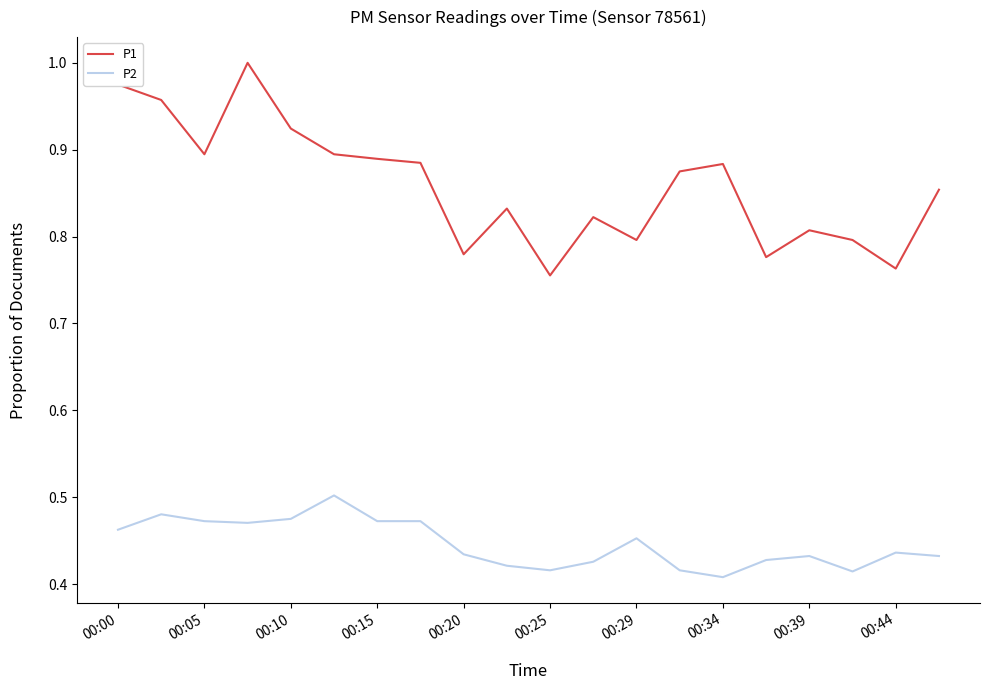

Which series has the largest range (max minus min)?

P1